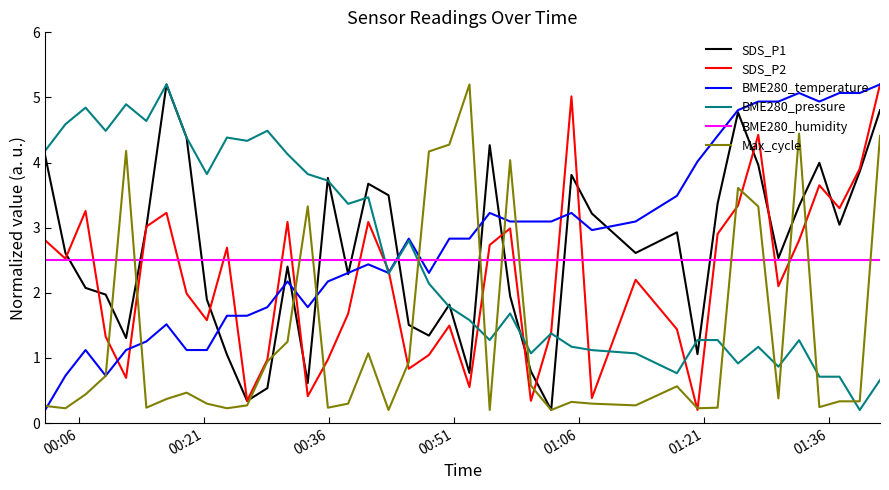

What is the greatest value displayed?

5.2